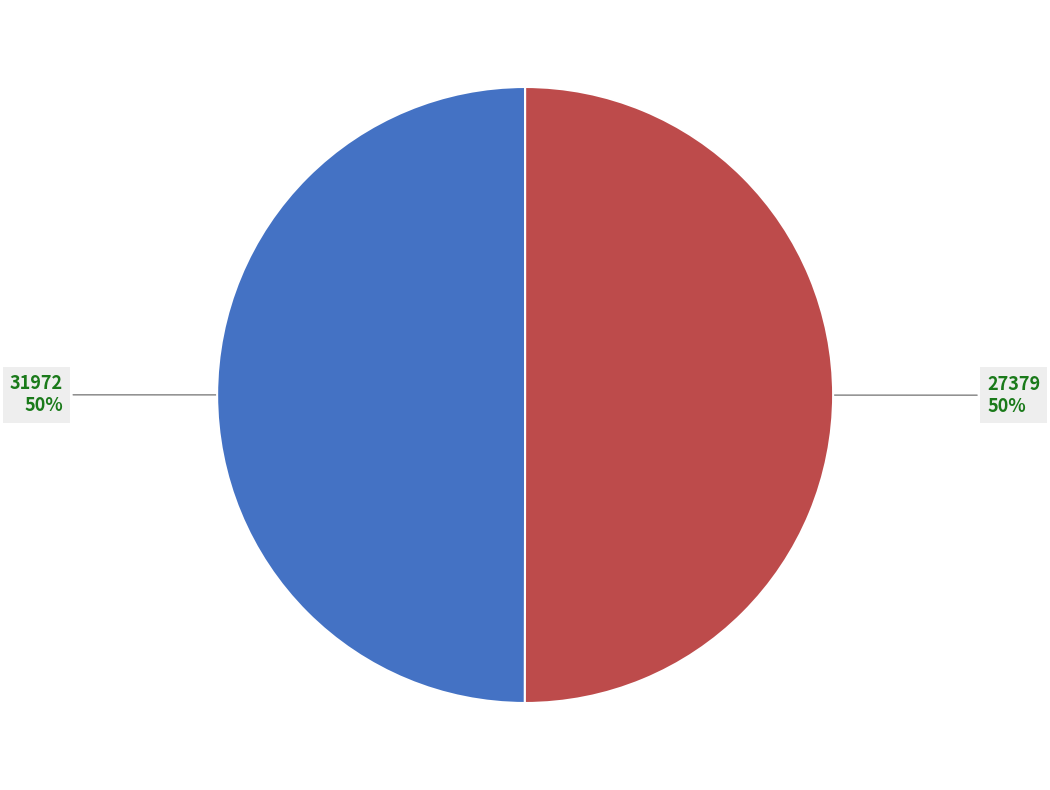

Count the number of slices in the pie.

2